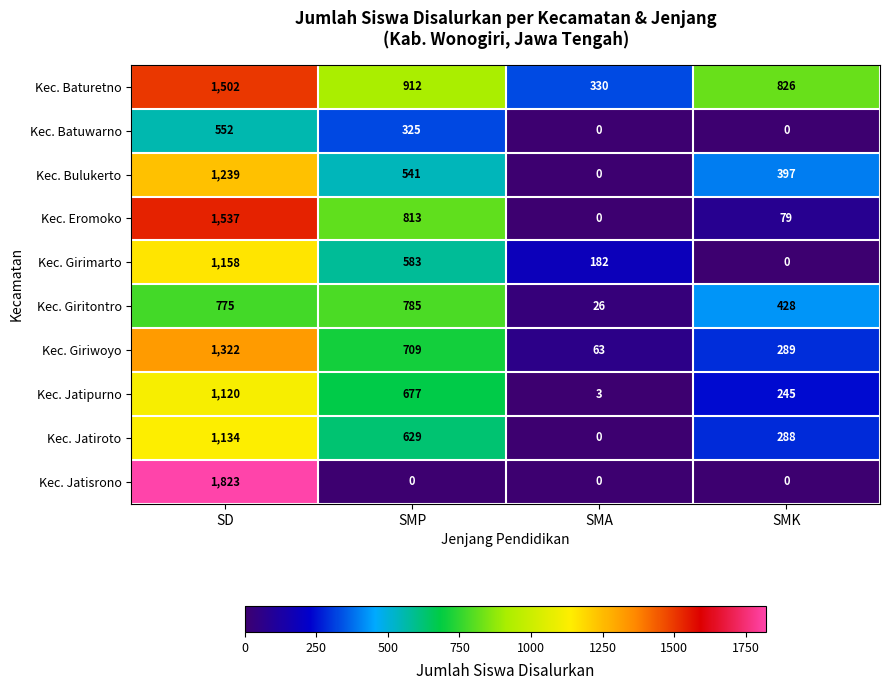

Which series has the largest range (max minus min)?

Kec. Jatisrono